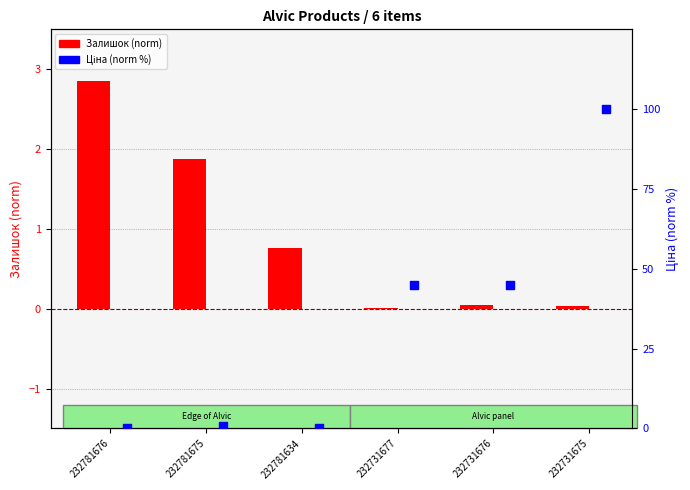

Which series contains the highest Y value?

Ціна (norm %)